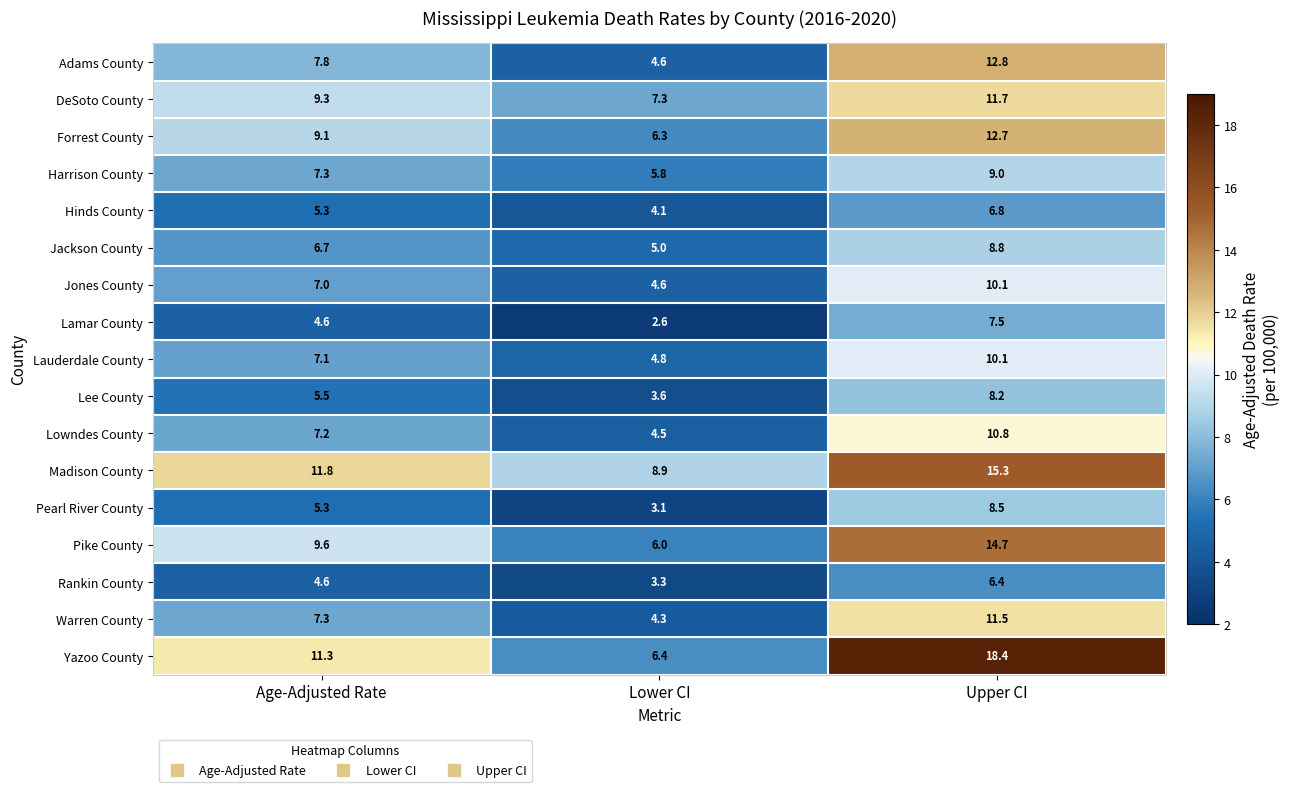

Which series has the largest total across all categories?

Yazoo County